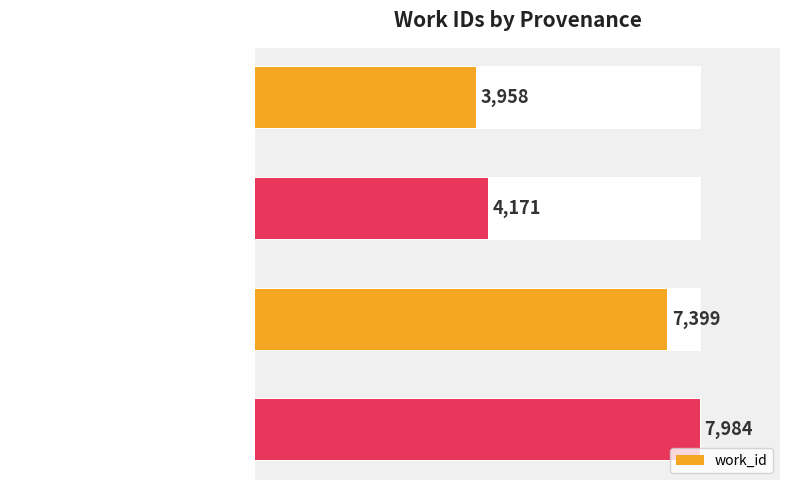

List the labels in order of value, smallest first.

HDIS (Poetry), Searching in HDIS (Poetry), Reading, Reading